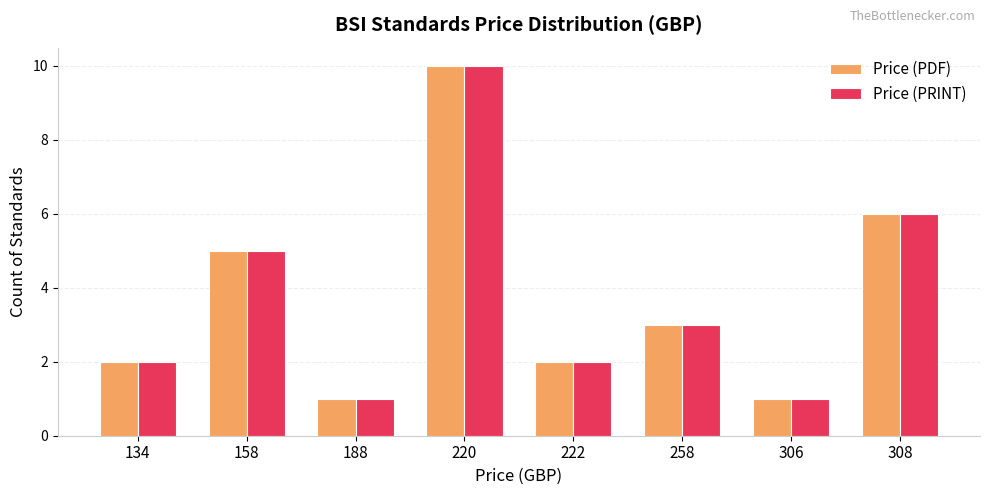

Is it true that Price (PDF) equals 5 at 158?

True